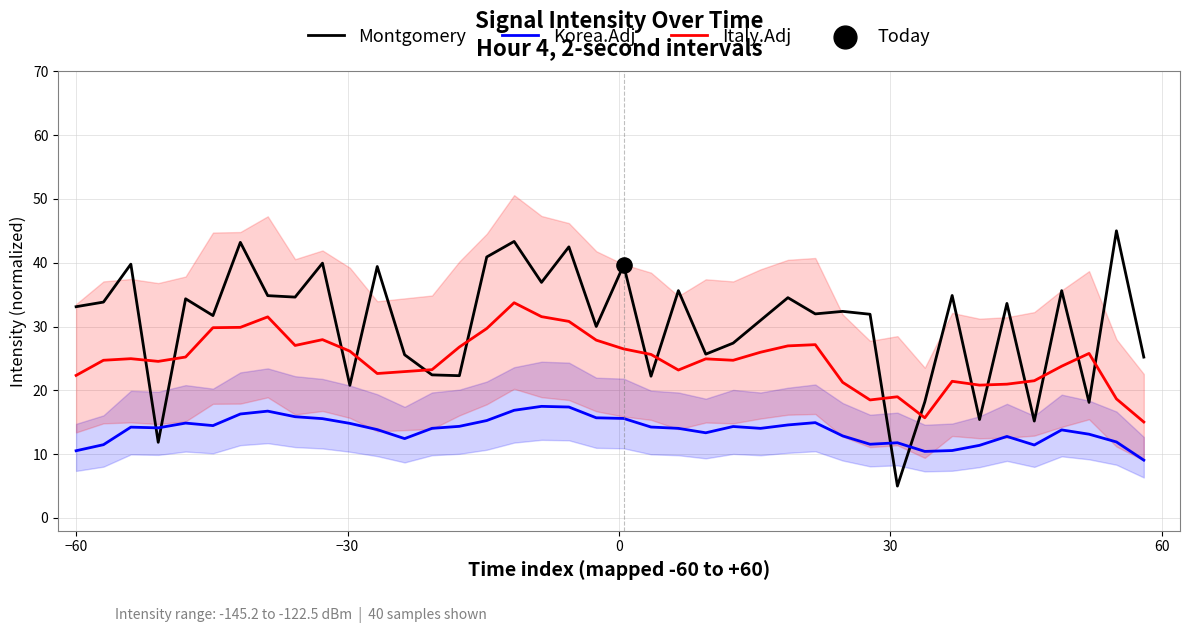

What is the maximum value for Montgomery?

45.0